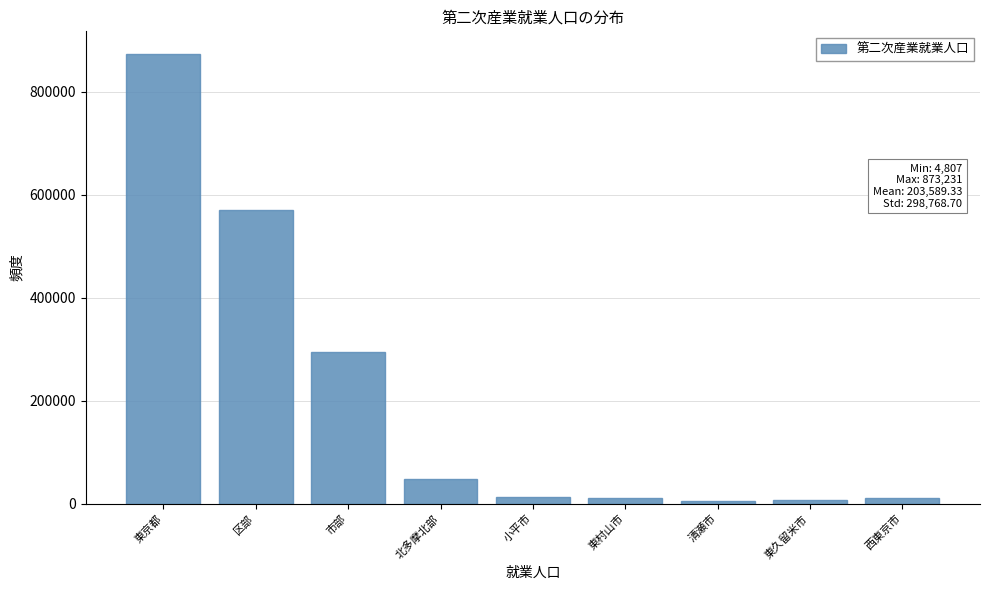

What is the greatest value displayed?

873231